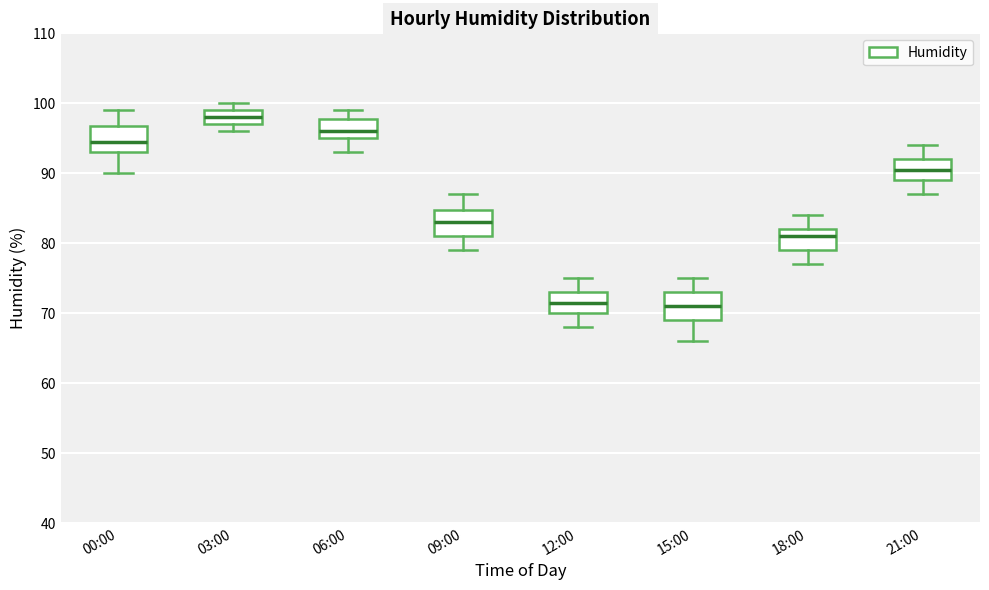

Which box's median line is the highest?

03:00